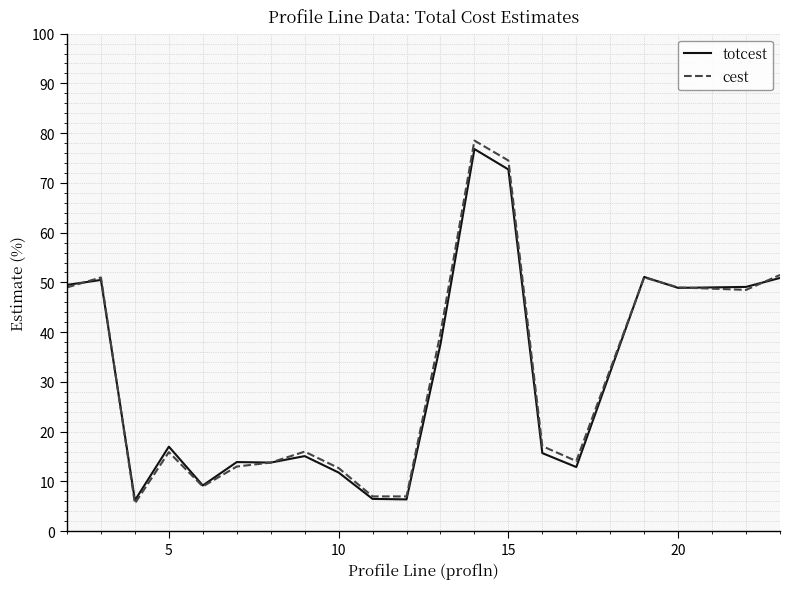

How many distinct data groups are displayed?

2